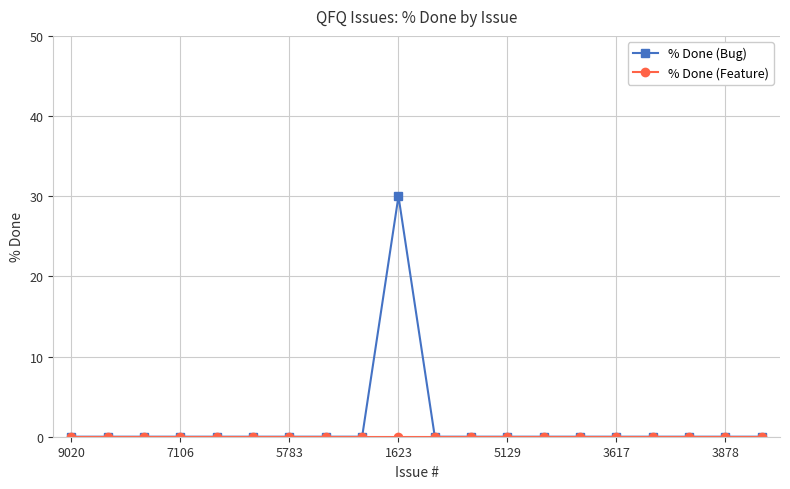

Which series has the widest spread of values?

% Done (Bug)